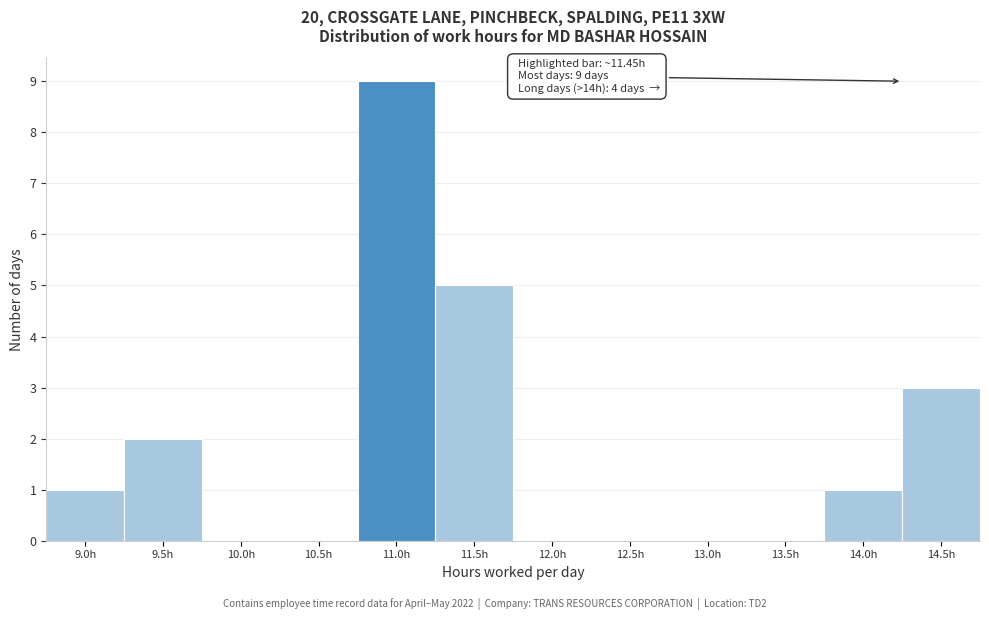

Reading right to left, list all the values displayed in this chart.

14.5h=3	14.0h=1	13.5h=0	13.0h=0	12.5h=0	12.0h=0	11.5h=5	11.0h=9	10.5h=0	10.0h=0	9.5h=2	9.0h=1